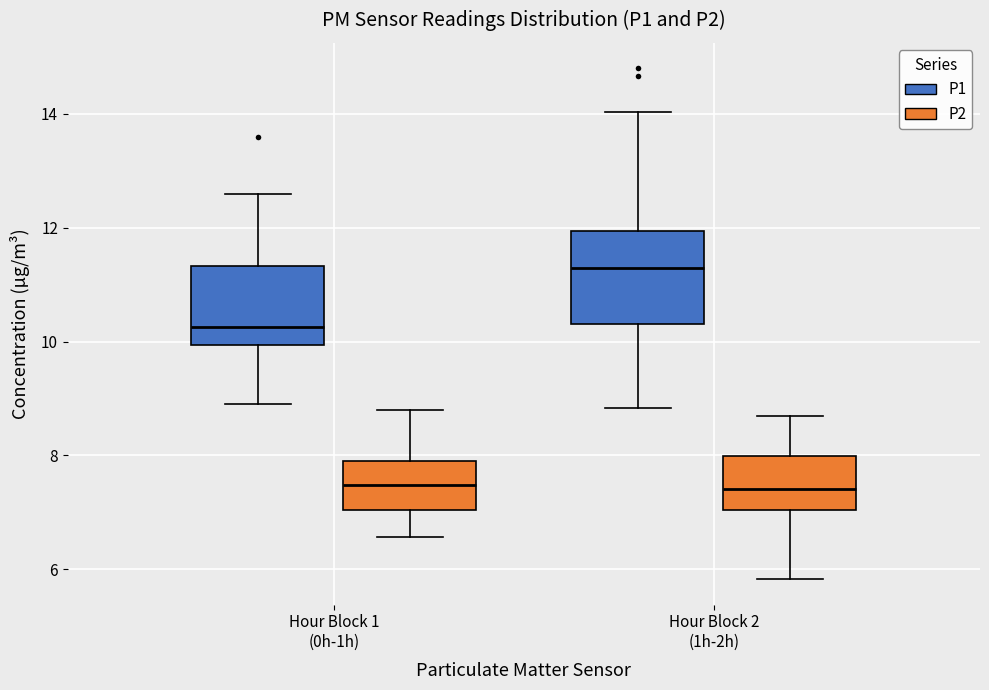

Where does the upper whisker of the box for Hour Block 2 (1h-2h) (P1) end on the y-axis? The values are not printed on the chart, so give them approximately, as read against the axis.

14.0